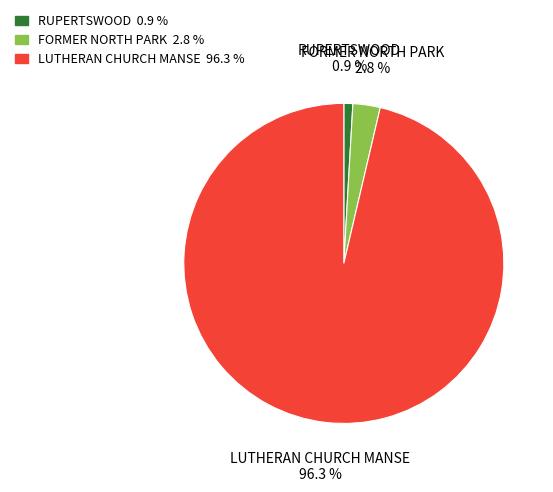

Combined, do FORMER NORTH PARK and RUPERTSWOOD account for over 50%?

No